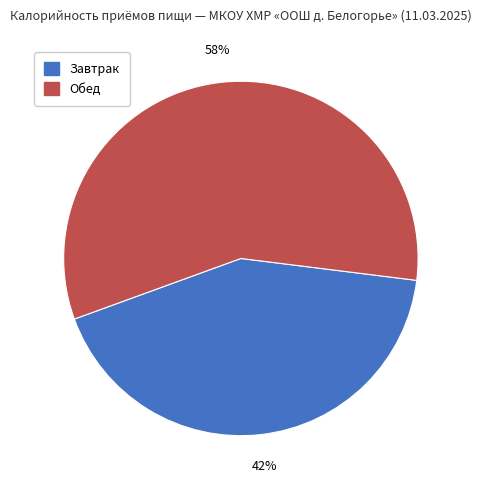

How many slices are in this pie chart?

2